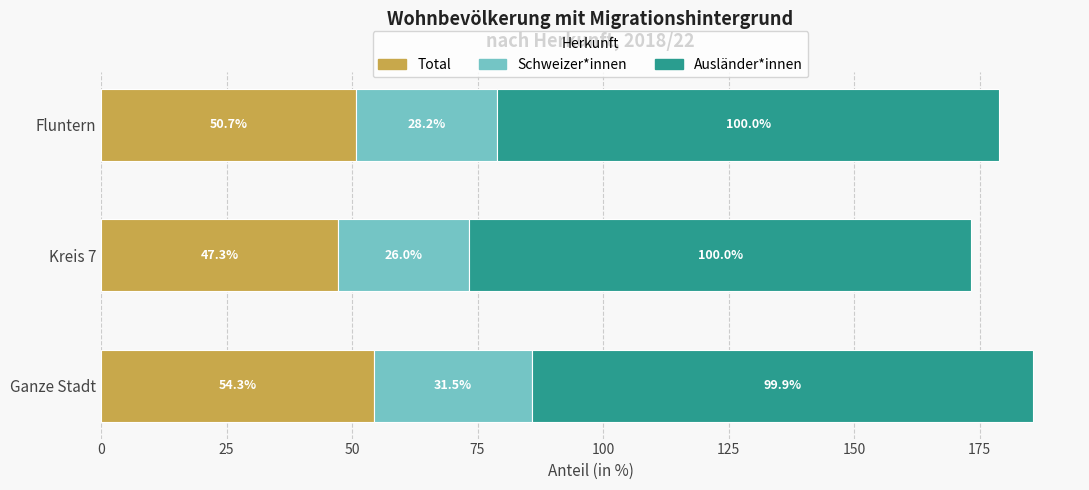

At which category is the sum across all series the highest?

Ganze Stadt